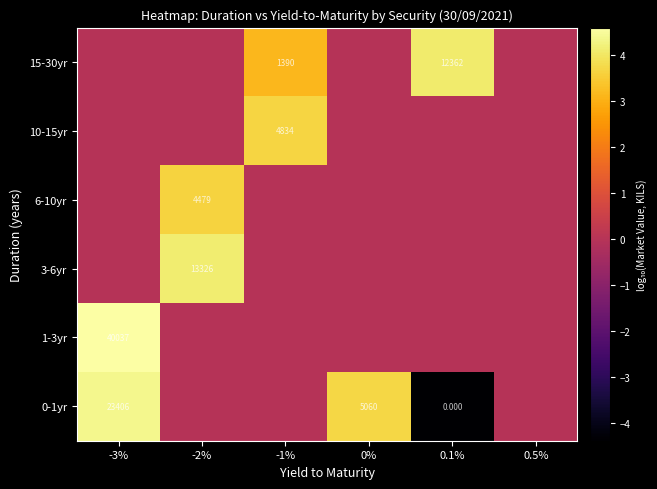

At which label does 1-3yr reach its minimum?

-2%